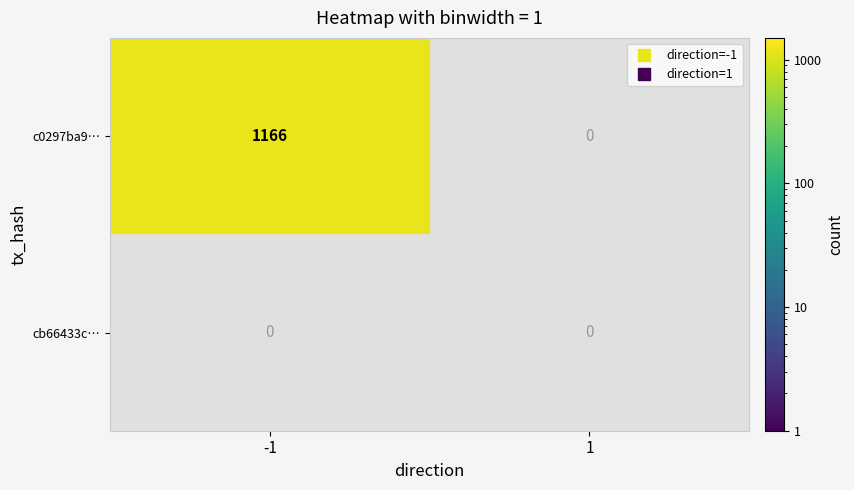

Between -1 and 1, which series saw the biggest shift?

c0297ba9ebbc44518a6dbb18a696b79a855d735